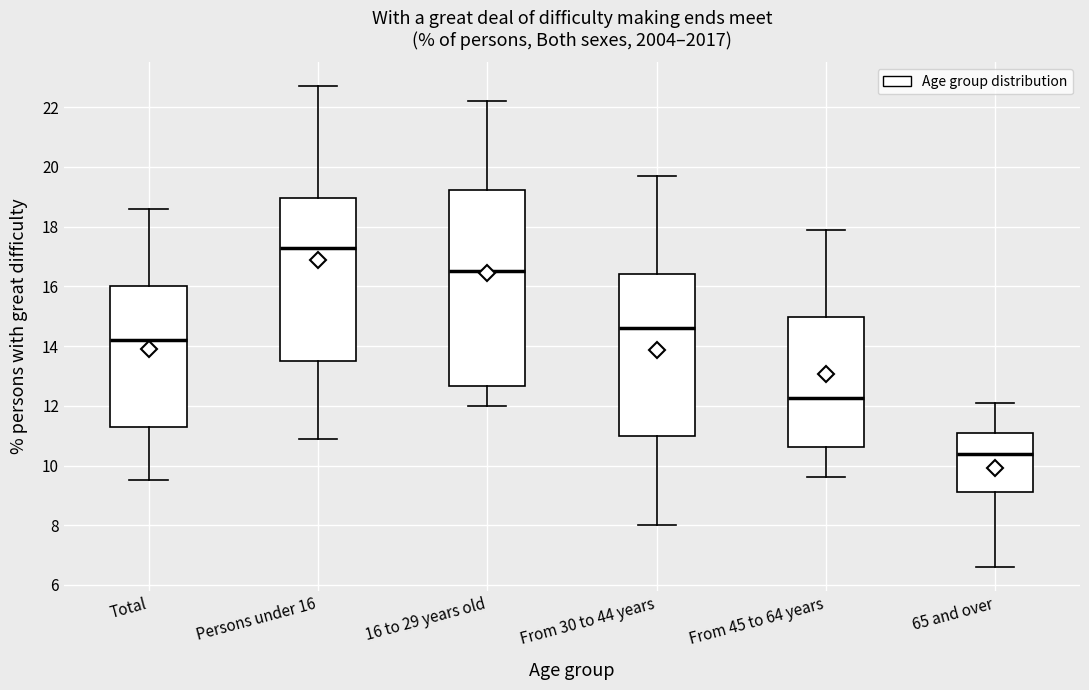

Reading left to right, transcribe this box plot: for each box, give where its median line is, the range the box spans, and where its two whiskers end, as read against the y-axis. The values are not printed on the chart, so give them approximately, as read against the axis.

Total: median 14.2, box 11.2 to 16.0, whiskers 9.6 to 18.6
Persons under 16: median 17.4, box 13.6 to 19.0, whiskers 11.0 to 22.8
16 to 29 years old: median 16.6, box 12.6 to 19.2, whiskers 12.0 to 22.2
From 30 to 44 years: median 14.6, box 11.0 to 16.4, whiskers 8.0 to 19.8
From 45 to 64 years: median 12.2, box 10.6 to 15.0, whiskers 9.6 to 18.0
65 and over: median 10.4, box 9.2 to 11.2, whiskers 6.6 to 12.2